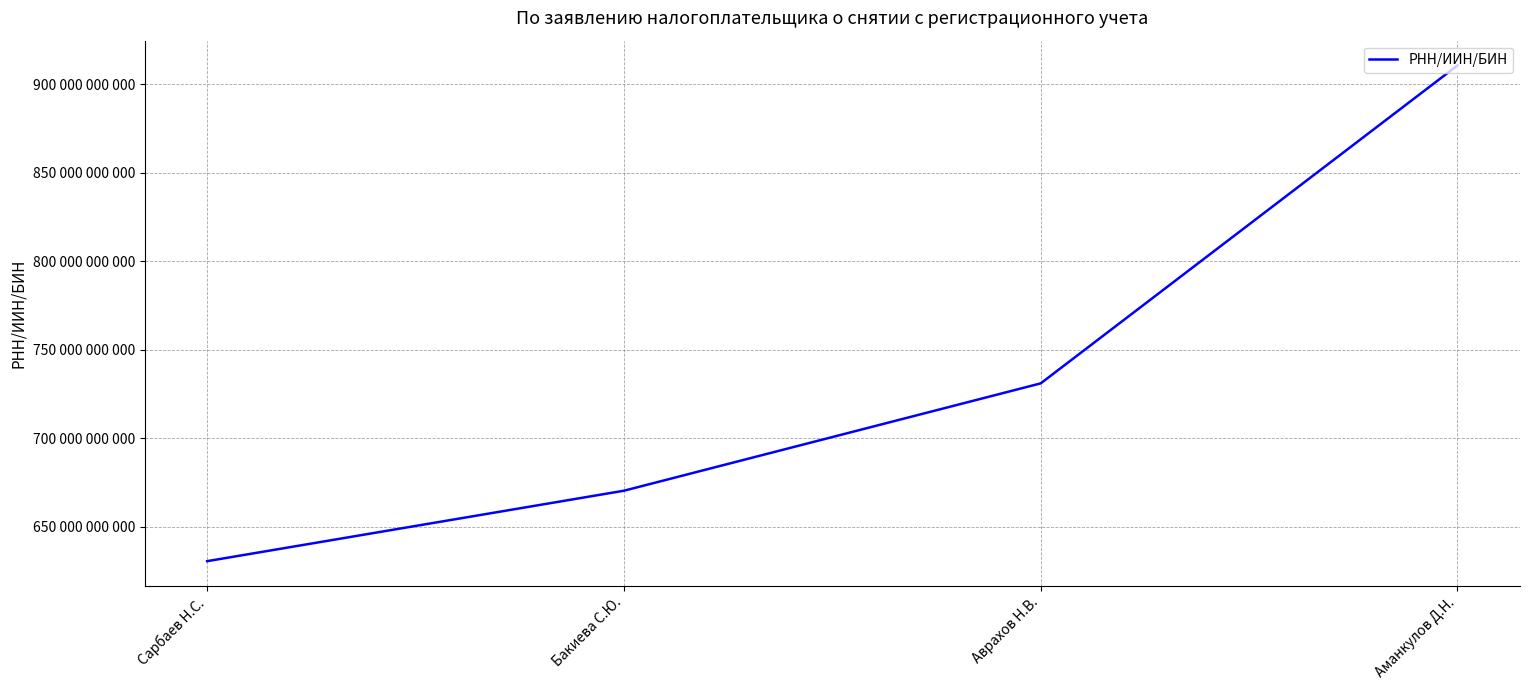

What is the label of the 4th point from the left?

Аманкулов Д.Н.